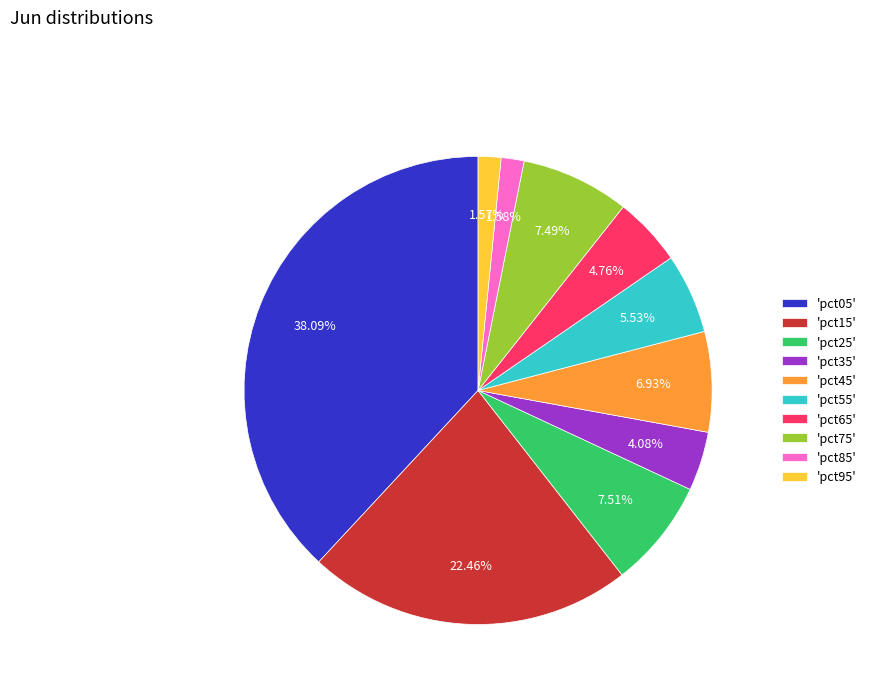

How many slices are in this pie chart?

10